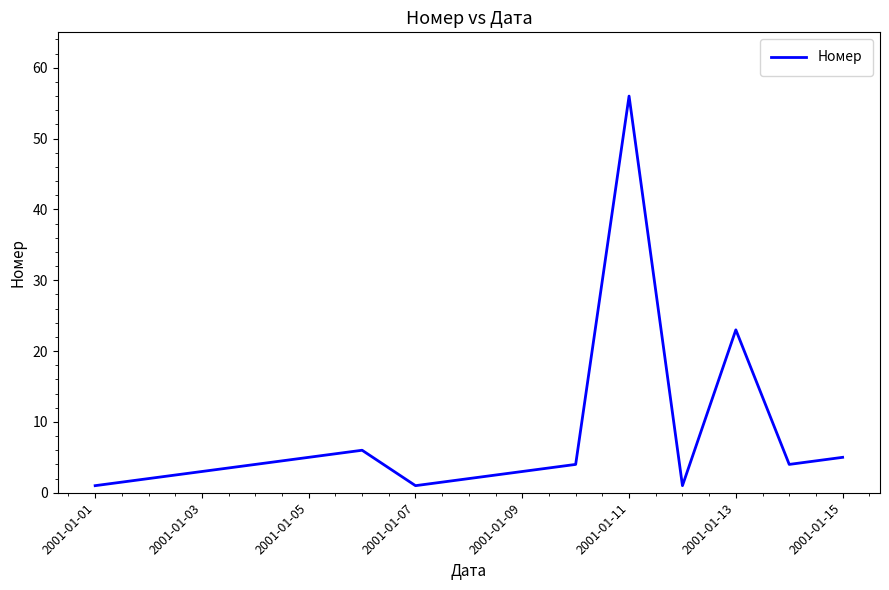

What is the difference between the maximum and minimum values?

55